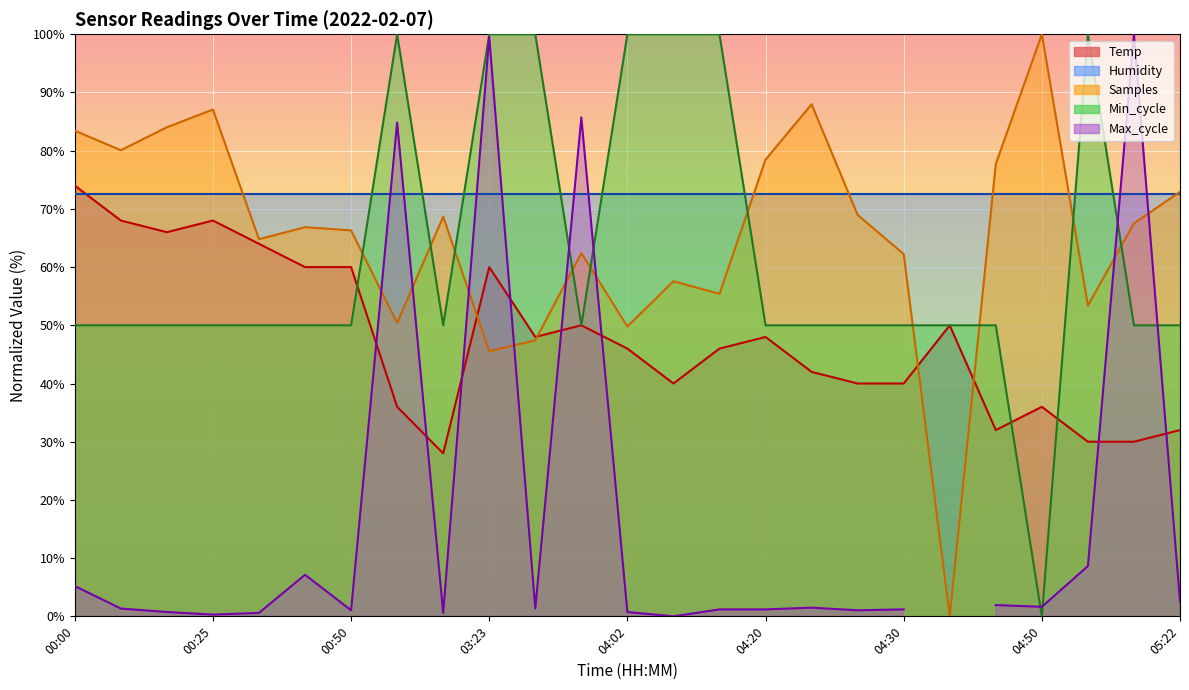

What is the smallest value displayed?

28.0